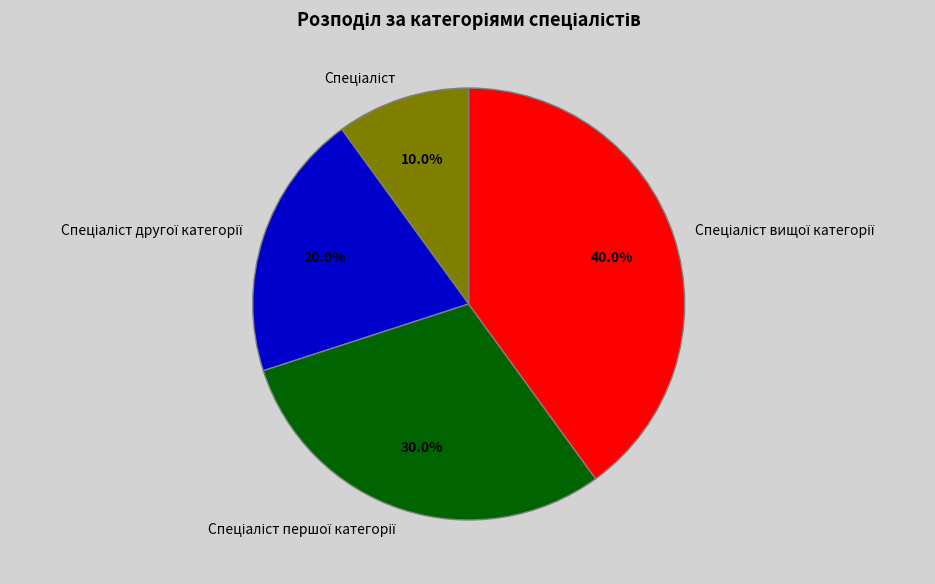

Is there any slice that represents more than half of the pie?

No